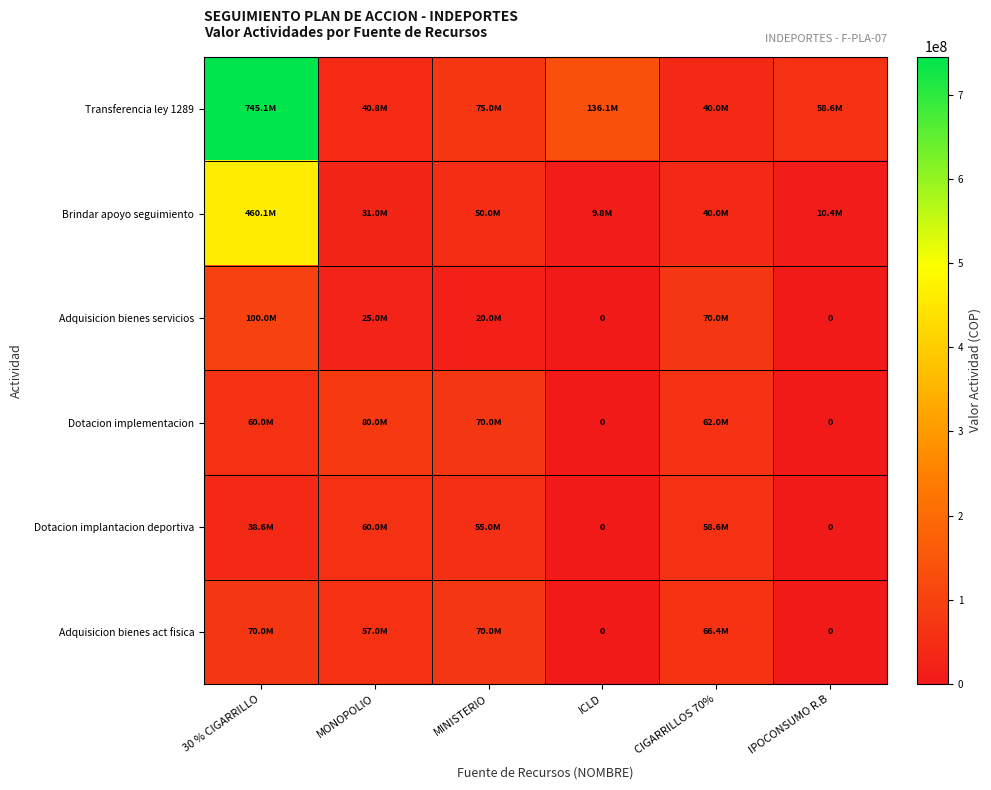

What is the difference between the maximum and minimum values in the Dotacion implementacion series?

80000000.0